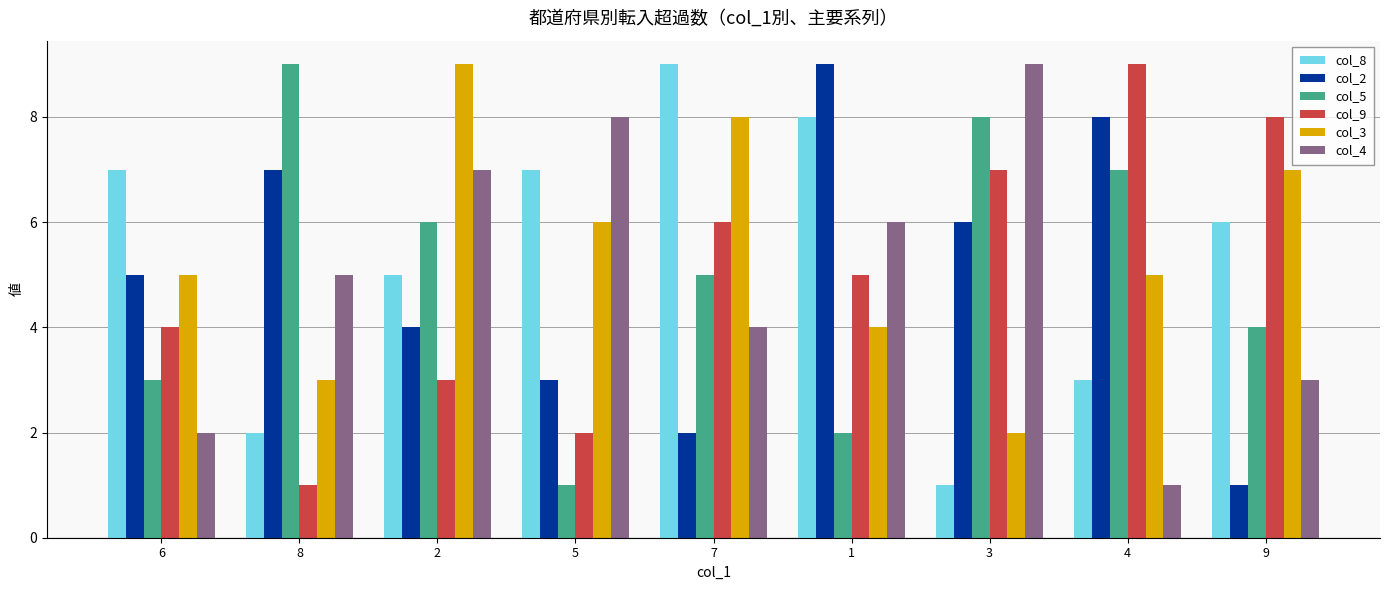

The value of col_8 at 7 is 15. True or false?

False